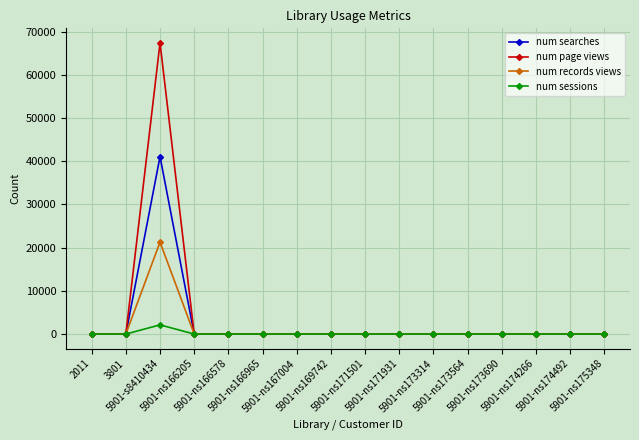

What is the greatest value displayed?

67402